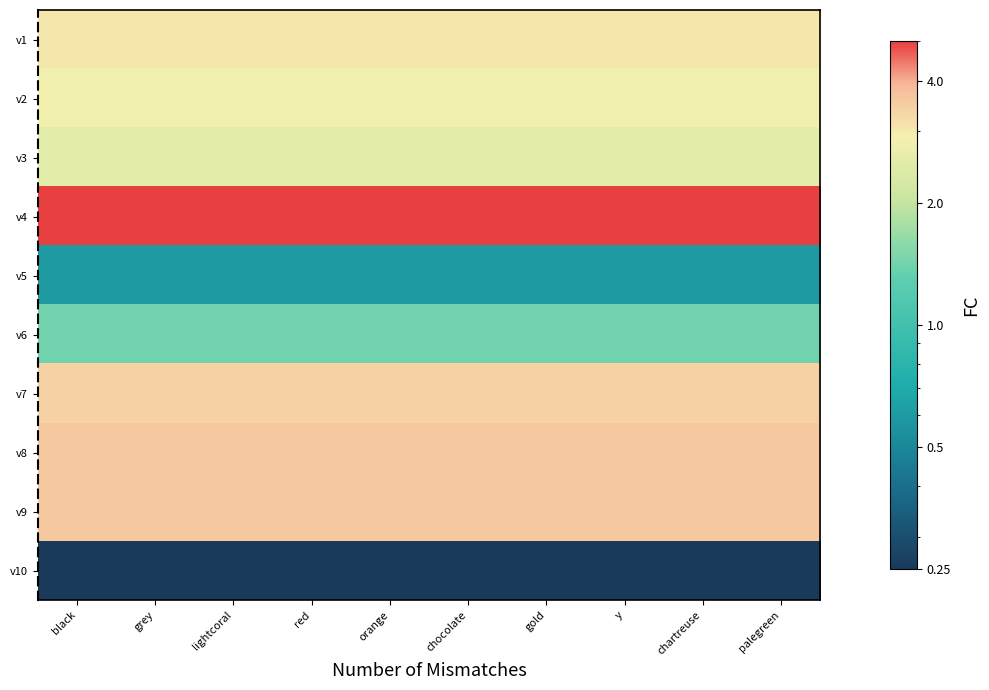

At which category does the chart reach its minimum across all series?

black